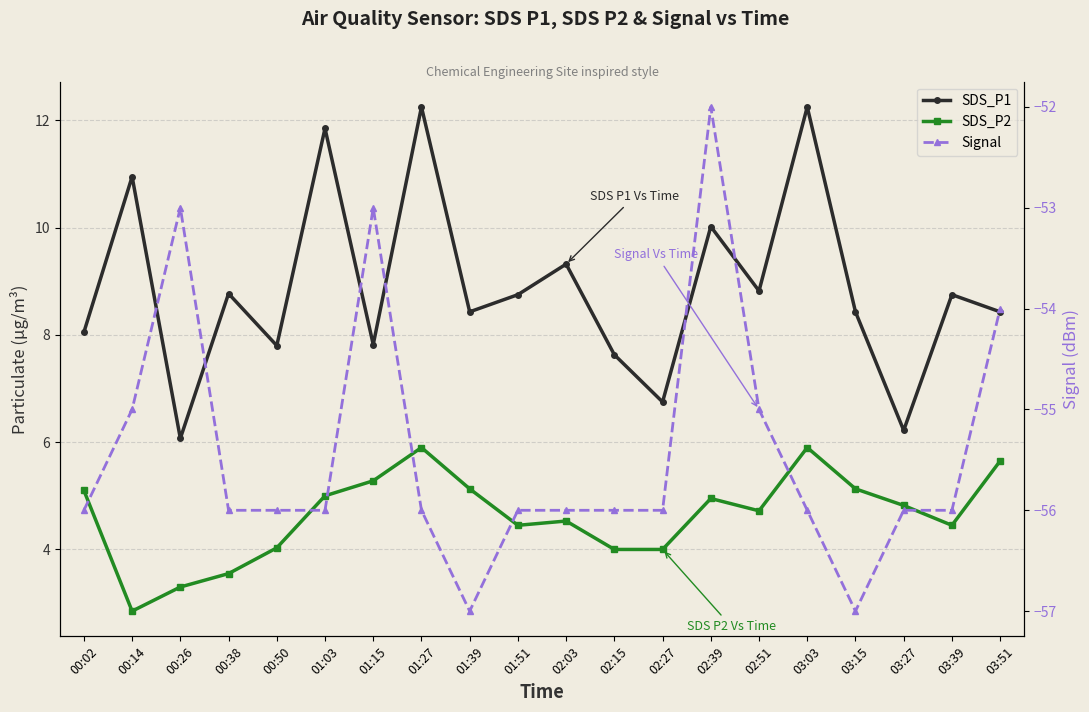

At which category is the sum across all series the highest?

02:39